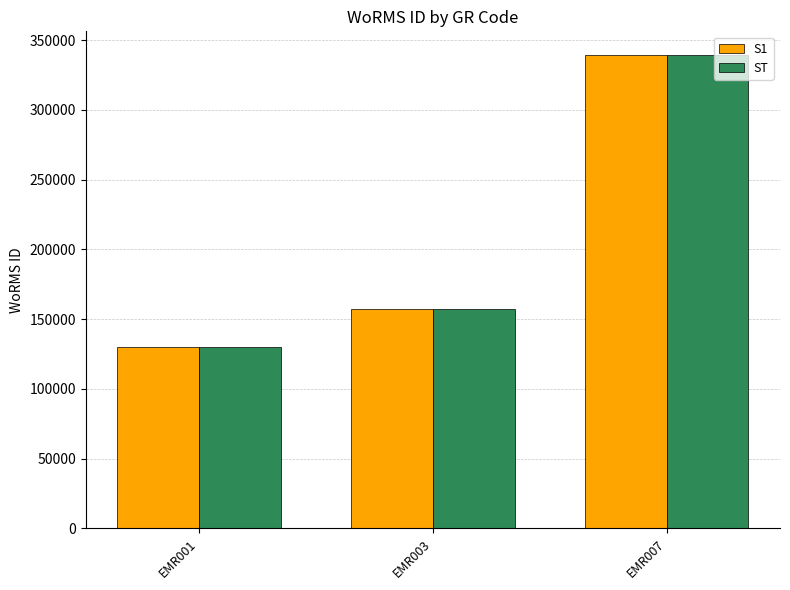

What is the average value of the S1 series?

208869